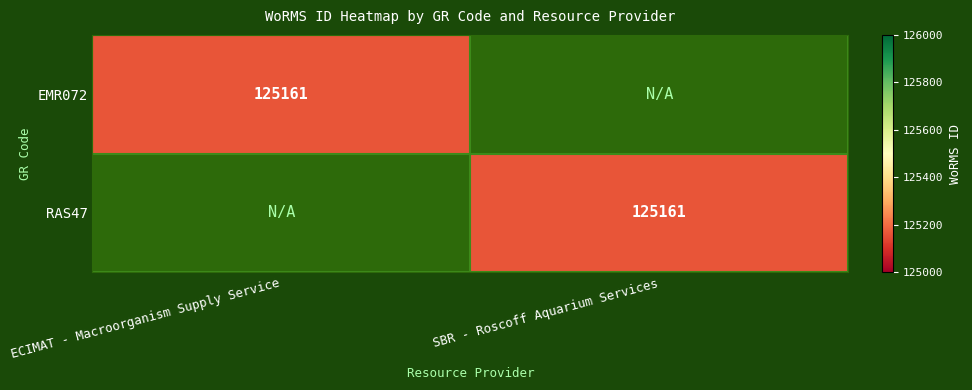

Is it true that RAS47 equals 125161 at SBR - Roscoff Aquarium Services?

True